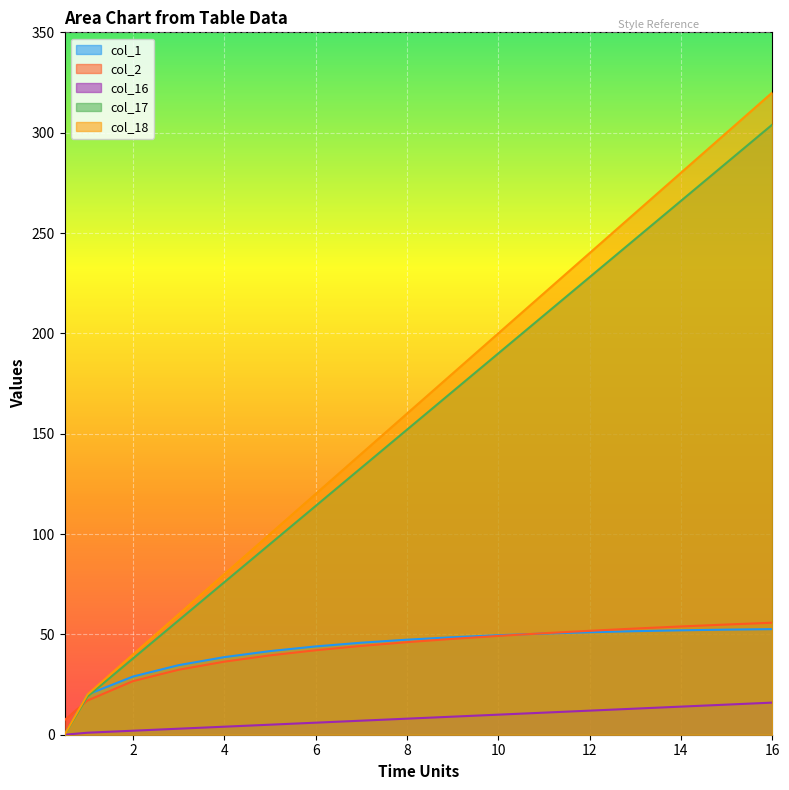

The col_17 series shows 49.5 at 2. True or false?

False